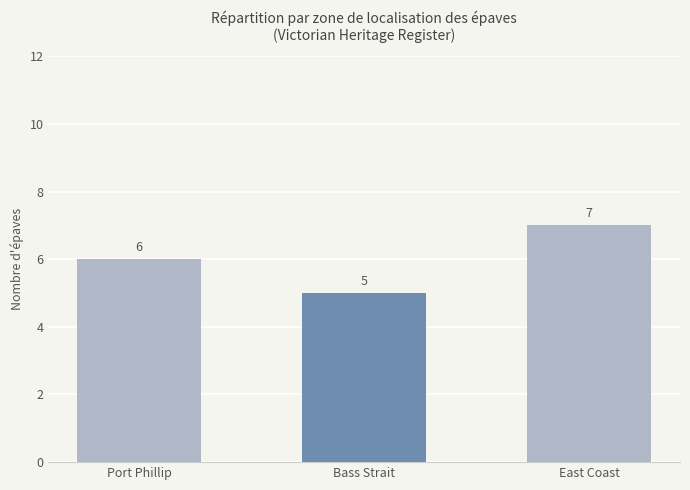

How many series are shown in this chart?

1